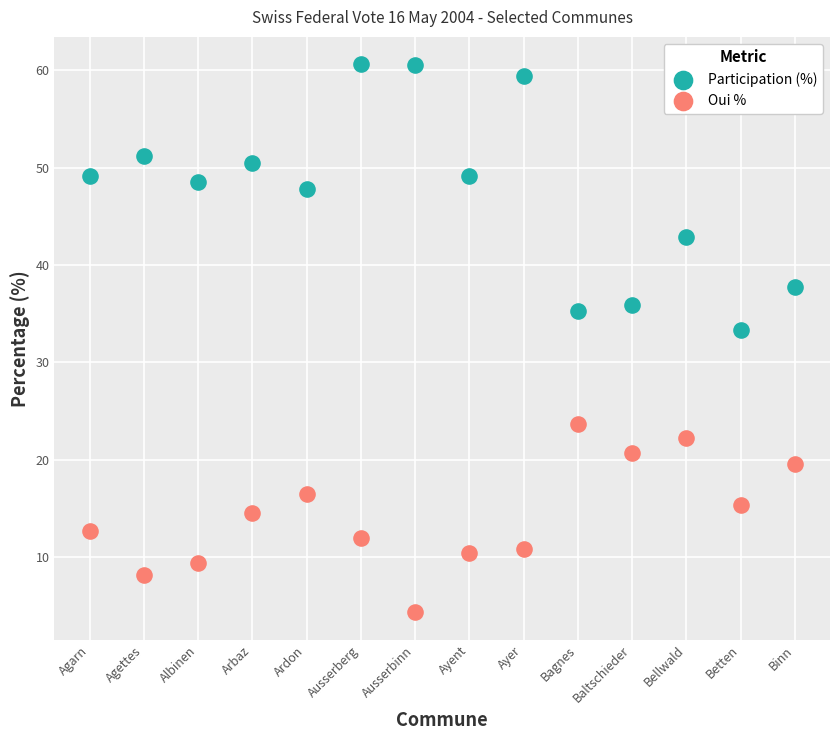

What are all the series names shown in the legend?

Participation (%), Oui %